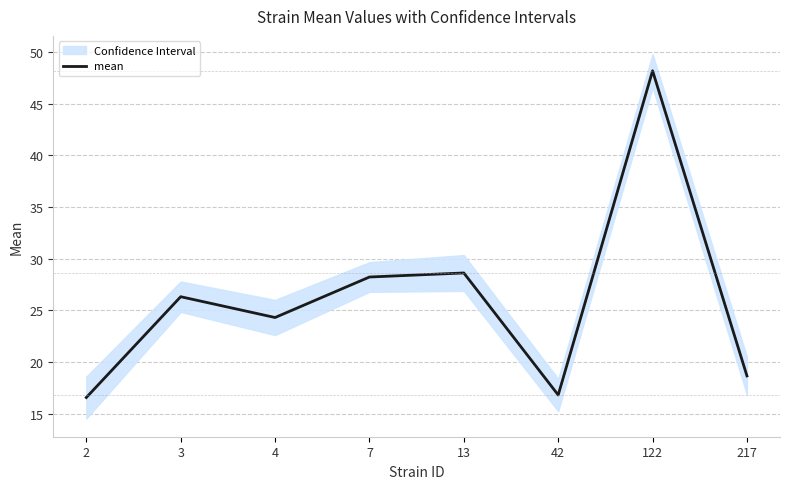

Does the chart display data point markers on the line(s)?

No